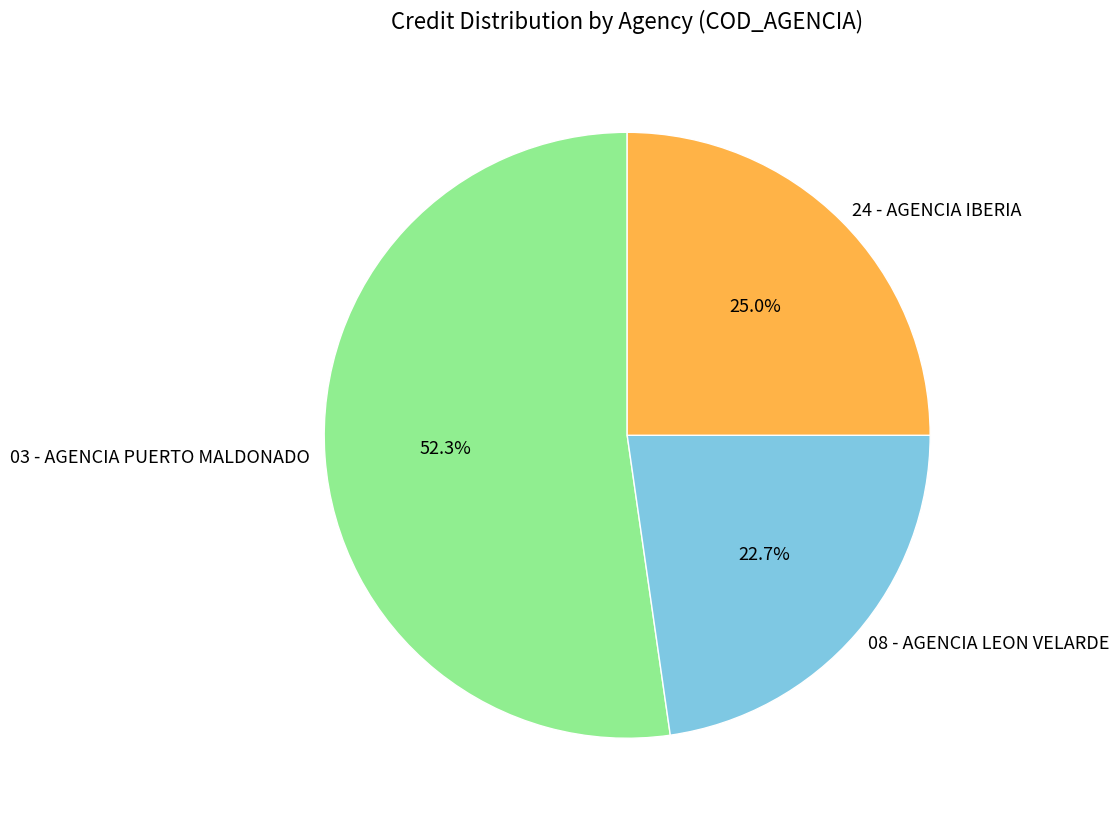

Count the number of slices in the pie.

3